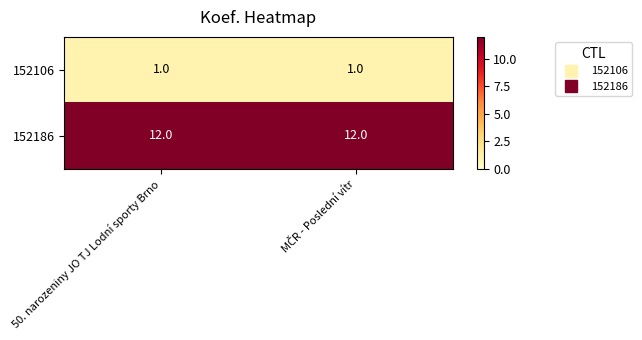

What is the maximum value for 152186?

12